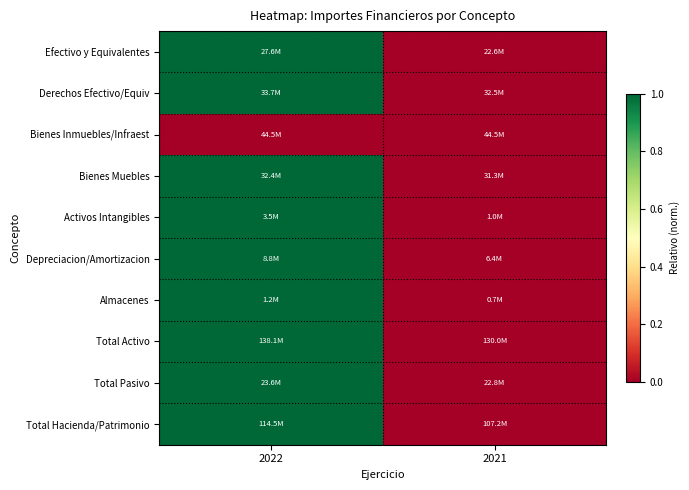

Reading left to right, extract all data points from this chart.

Efectivo y Equivalentes: 2022=1	2021=0
Derechos Efectivo/Equiv: 2022=1	2021=0
Bienes Inmuebles/Infraest: 2022=0	2021=0
Bienes Muebles: 2022=1	2021=0
Activos Intangibles: 2022=1	2021=0
Depreciacion/Amortizacion: 2022=1	2021=0
Almacenes: 2022=1	2021=0
Total Activo: 2022=1	2021=0
Total Pasivo: 2022=1	2021=0
Total Hacienda/Patrimonio: 2022=1	2021=0